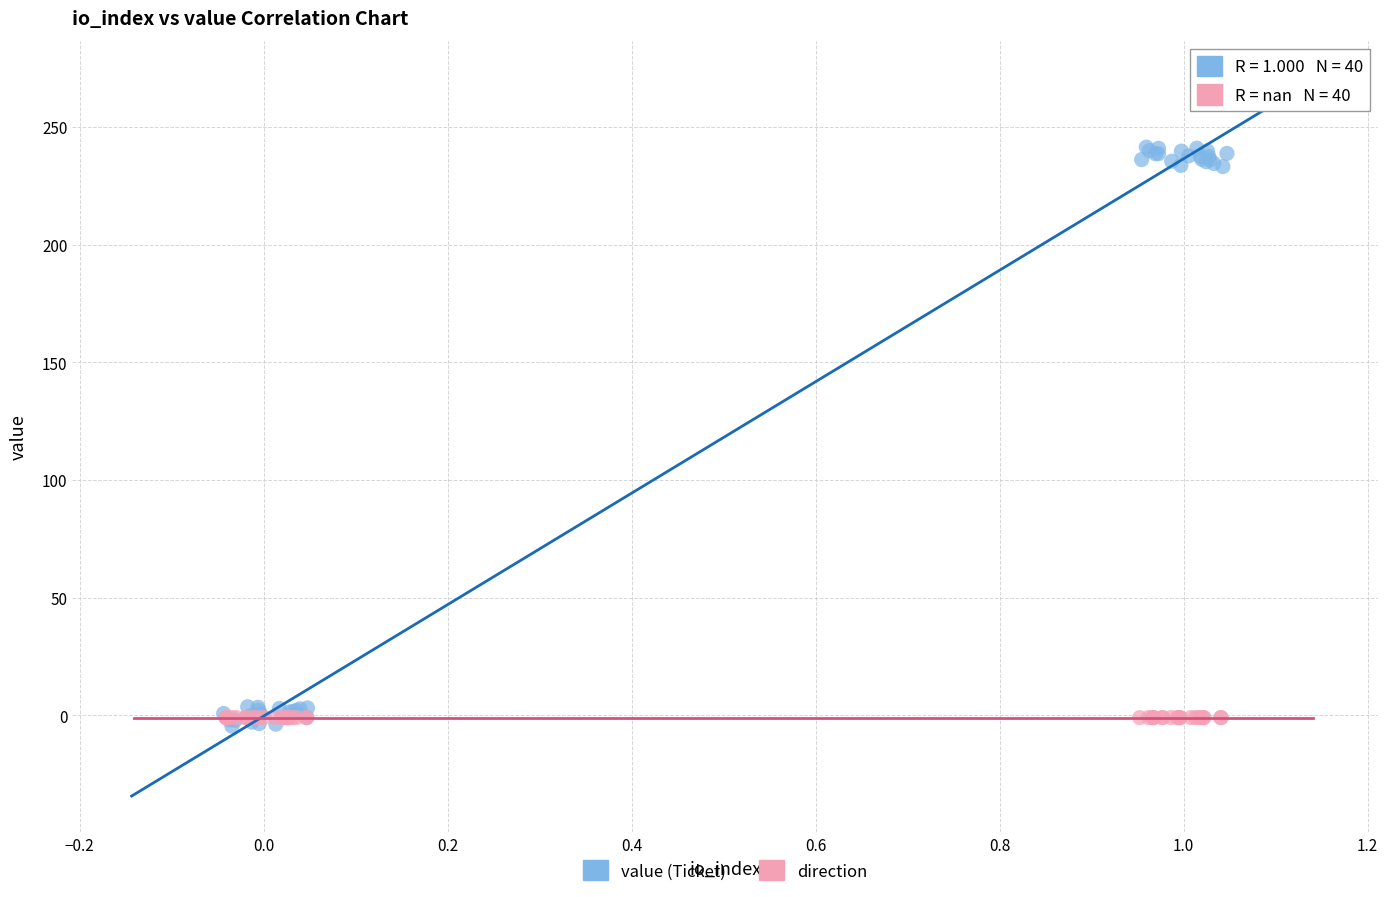

Which series has the largest Y range (max minus min)?

value (Ticket)